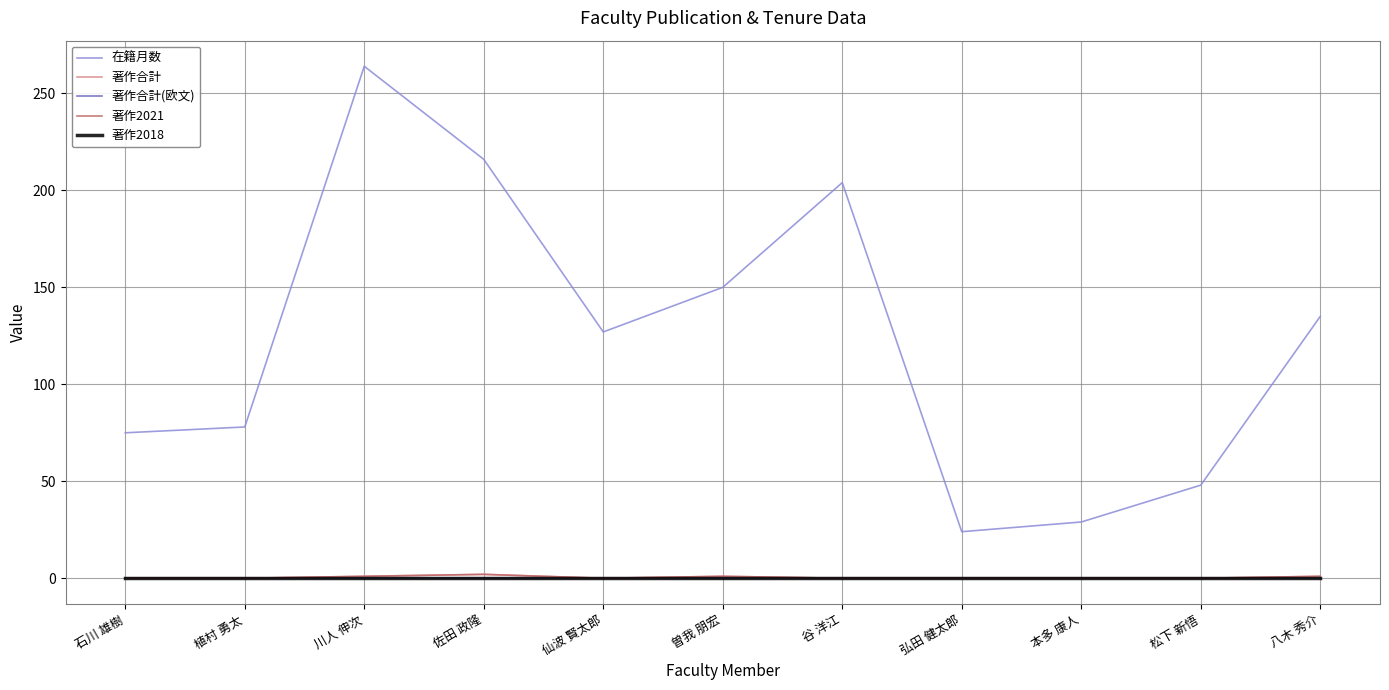

Which series has the widest spread of values?

在籍月数